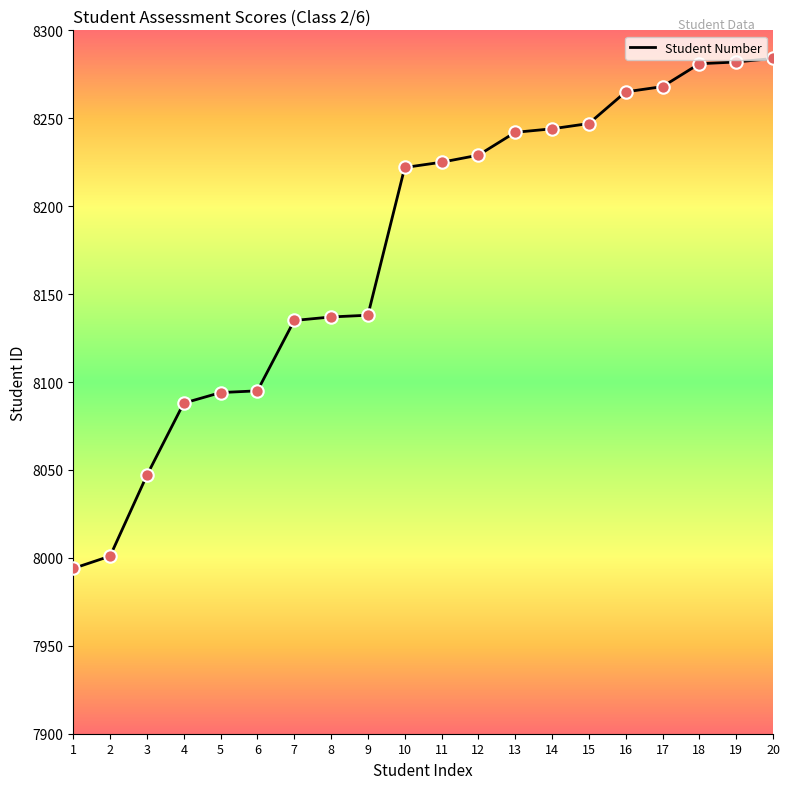

Approximately how many times larger is the value at 10 compared to 5?

1.0